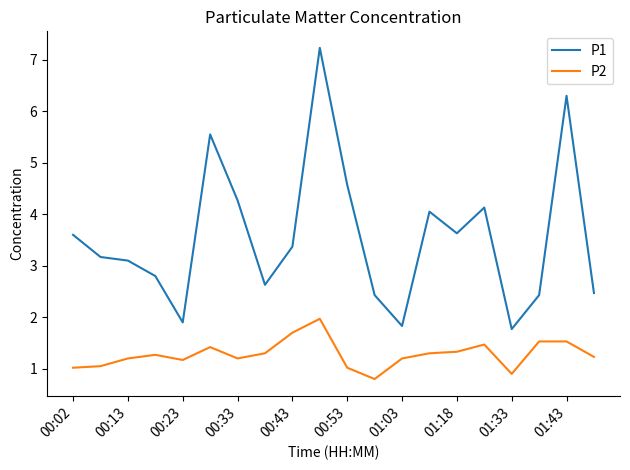

What is the difference between the maximum and minimum values in the P2 series?

1.2